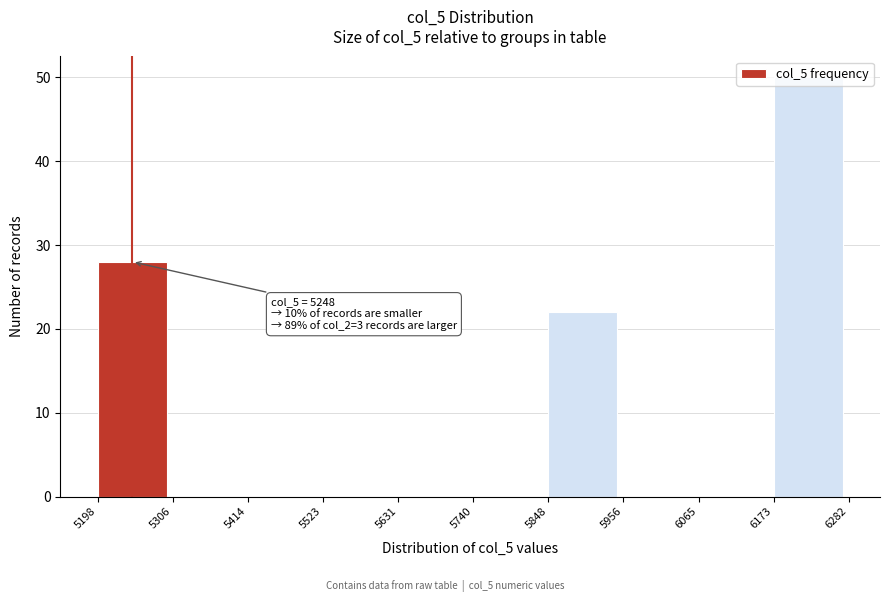

Which range on the x-axis has the tallest bar?

6173 to 6282